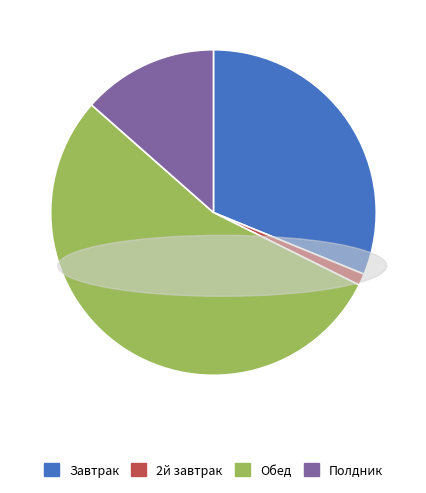

True or false: Полдник accounts for 13% of the total.

True